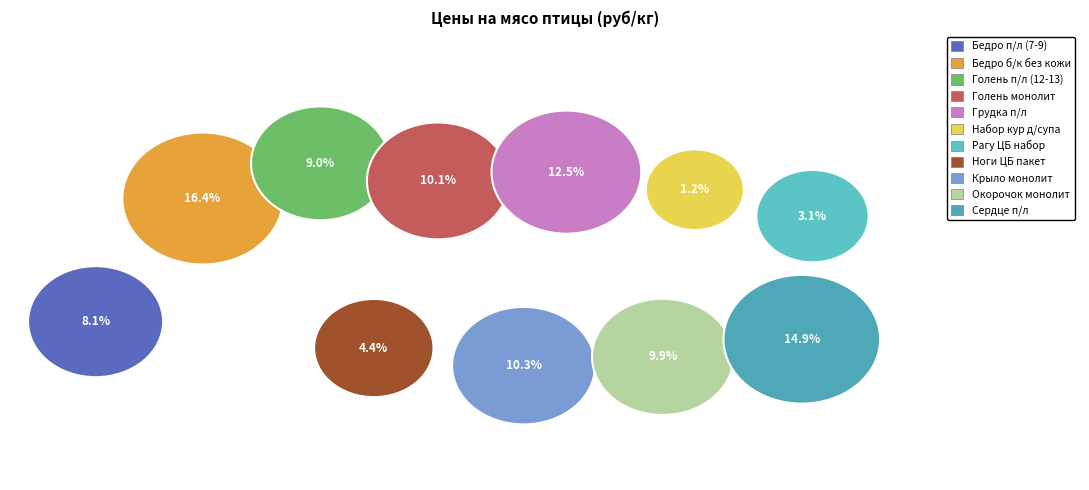

Is the sum of Набор кур д/супа and Ноги ЦБ пакет greater than half?

No